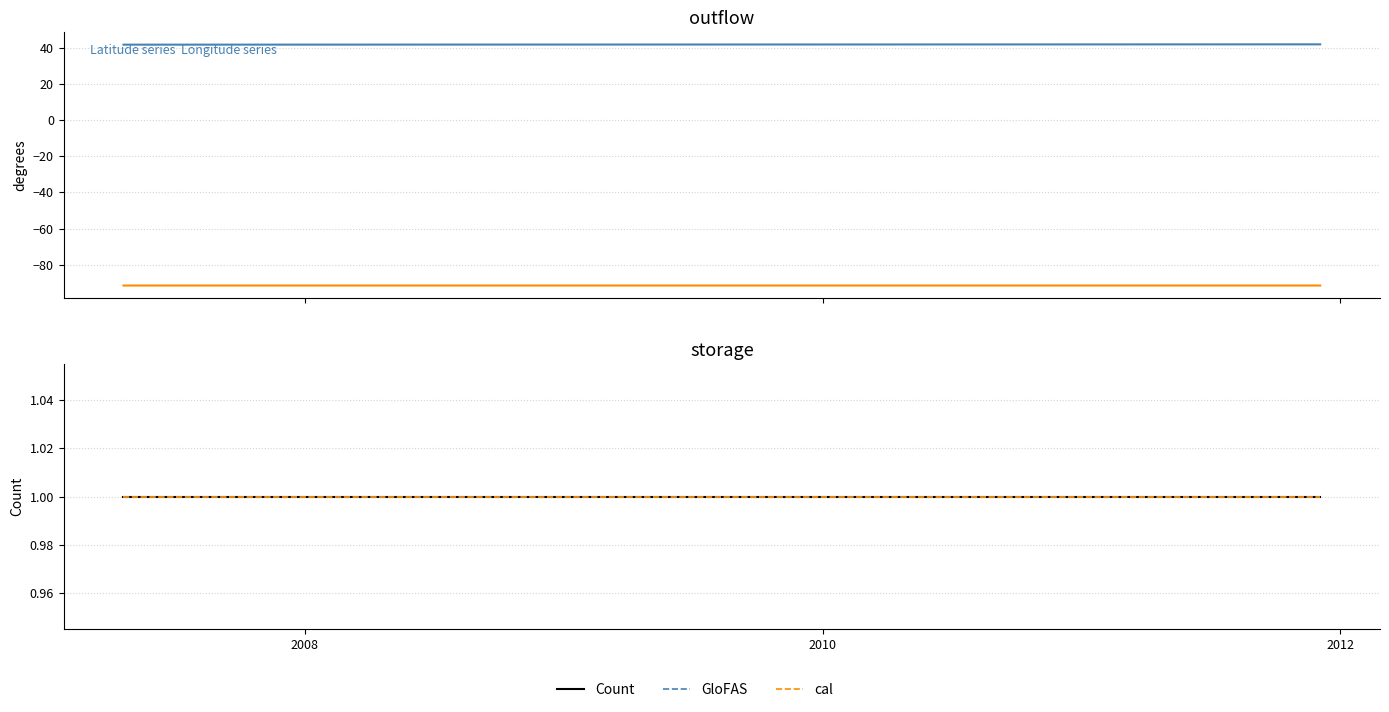

What is the maximum value for cal?

1.0